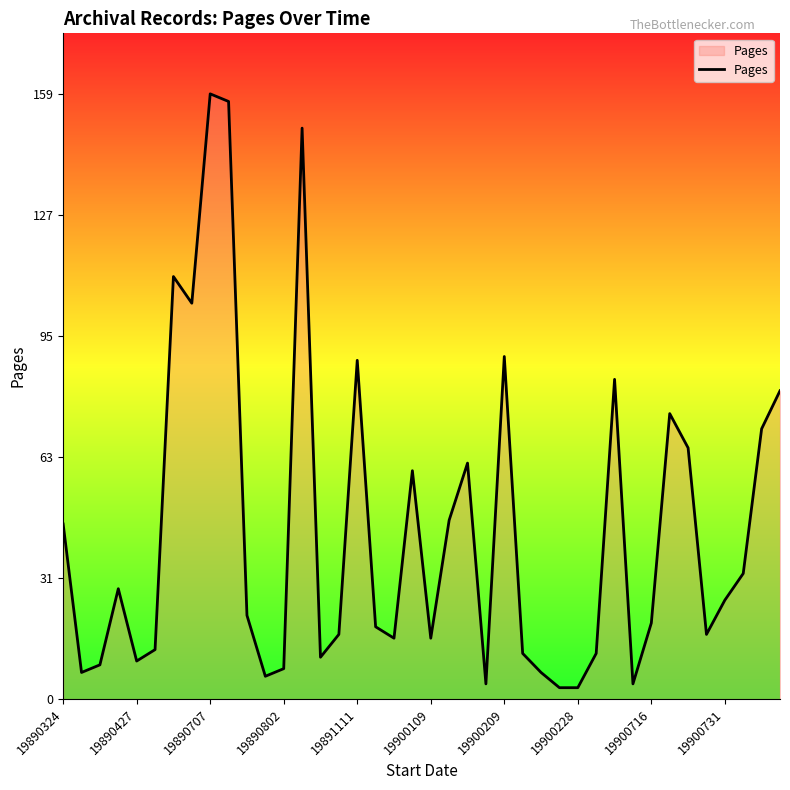

What is the greatest value displayed?

159